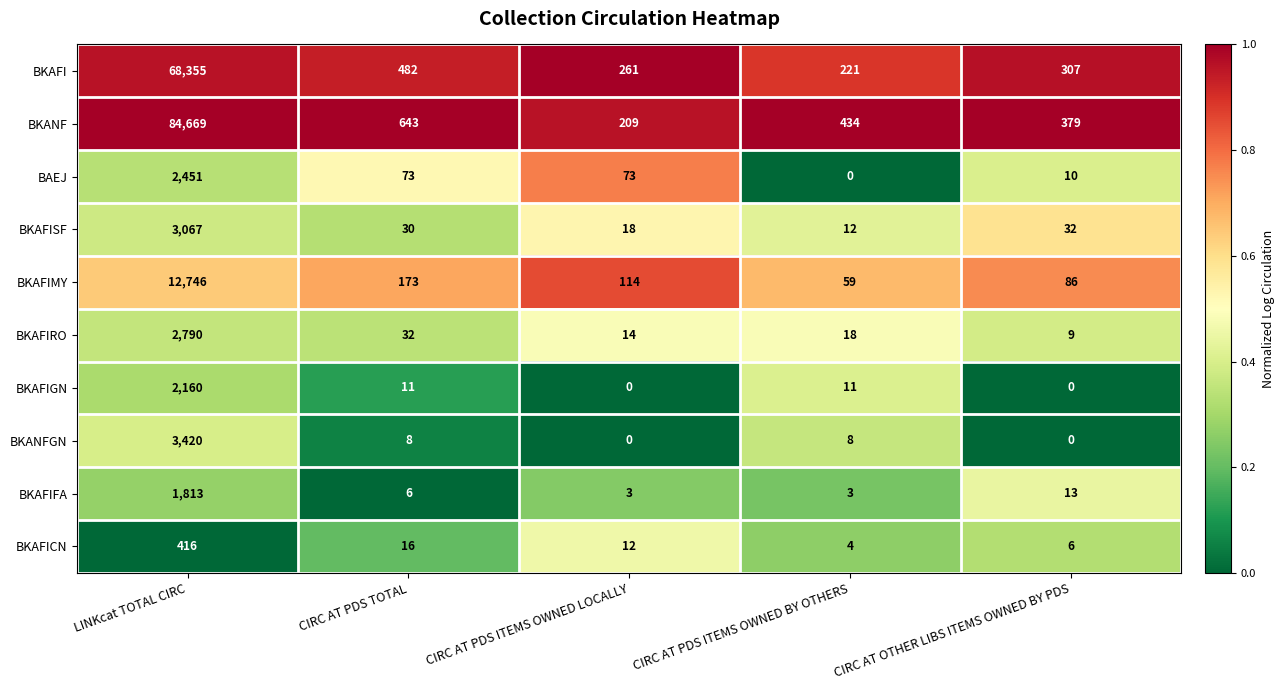

Which series has the largest total across all categories?

BKANF